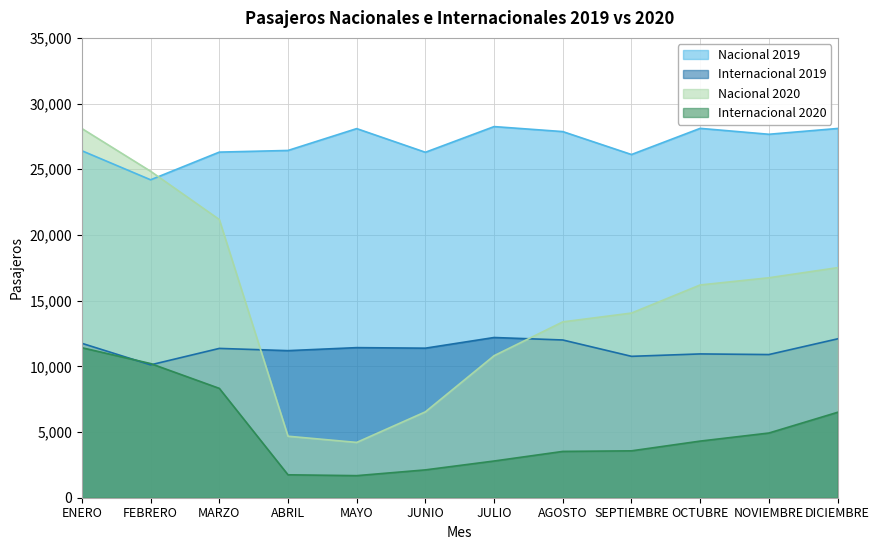

Which series has the largest total across all categories?

Nacional 2019